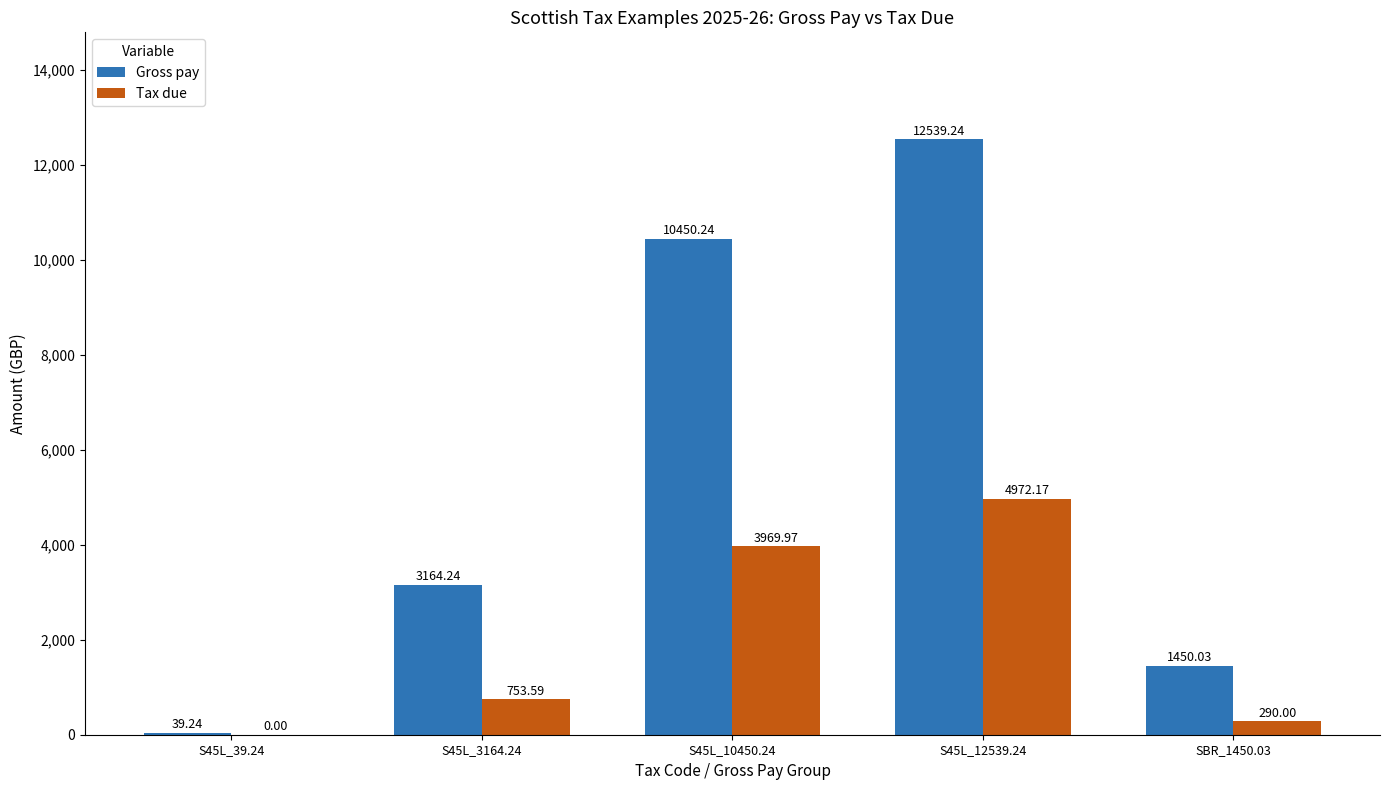

What is the sum of the Tax due values at S45L_39.24 and S45L_10450.24?

3970.0